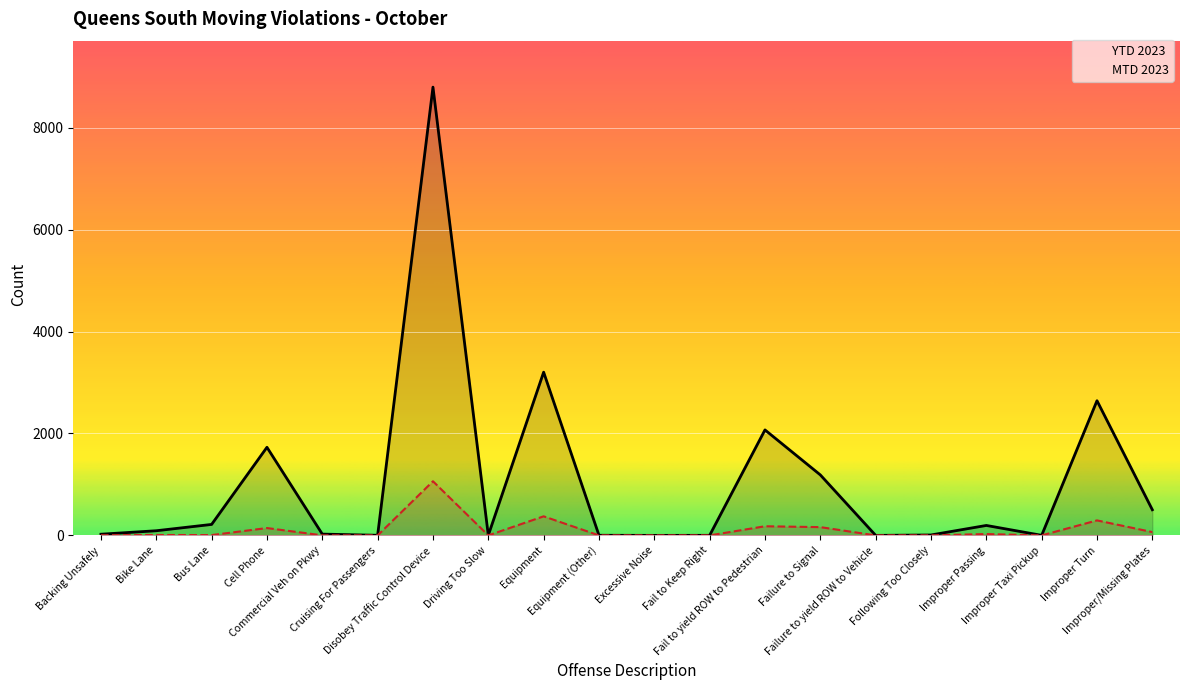

Reading right to left, extract all data points from this chart.

MTD 2023: Improper/Missing Plates=65	Improper Turn=294	Improper Taxi Pickup=0	Improper Passing=26	Following Too Closely=1	Failure to yield ROW to Vehicle=0	Failure to Signal=162	Fail to yield ROW to Pedestrian=179	Fail to Keep Right=0	Excessive Noise=0	Equipment (Other)=0	Equipment=374	Driving Too Slow=0	Disobey Traffic Control Device=1062	Cruising For Passengers=0	Commercial Veh on Pkwy=1	Cell Phone=144	Bus Lane=6	Bike Lane=8	Backing Unsafely=3
YTD 2023: Improper/Missing Plates=503	Improper Turn=2643	Improper Taxi Pickup=1	Improper Passing=195	Following Too Closely=8	Failure to yield ROW to Vehicle=0	Failure to Signal=1187	Fail to yield ROW to Pedestrian=2070	Fail to Keep Right=1	Excessive Noise=0	Equipment (Other)=2	Equipment=3203	Driving Too Slow=2	Disobey Traffic Control Device=8798	Cruising For Passengers=2	Commercial Veh on Pkwy=25	Cell Phone=1729	Bus Lane=215	Bike Lane=91	Backing Unsafely=23